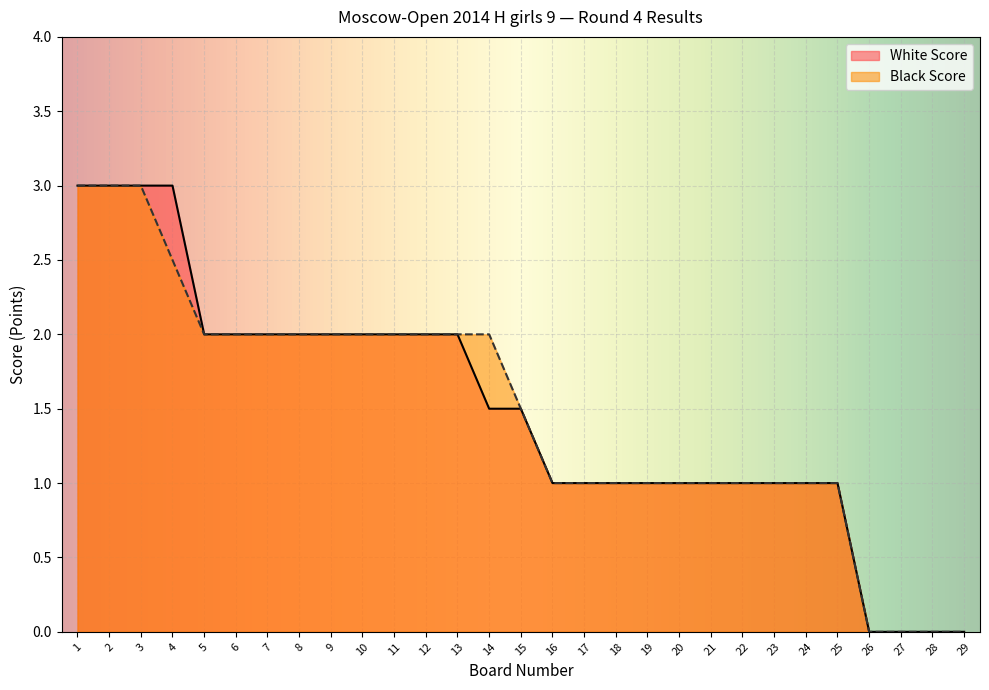

At which label does Black Score reach its minimum?

26